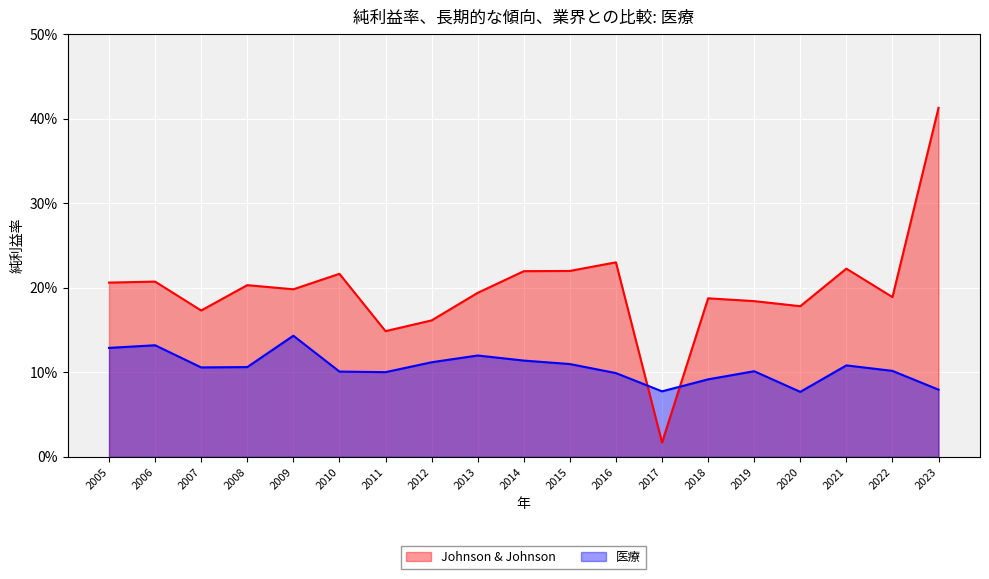

Reading left to right, list all the values displayed in this chart.

Johnson & Johnson: 0.2	0.2	0.2	0.2	0.2	0.2	0.1	0.2	0.2	0.2	0.2	0.2	0.0	0.2	0.2	0.2	0.2	0.2	0.4
医療: 0.1	0.1	0.1	0.1	0.1	0.1	0.1	0.1	0.1	0.1	0.1	0.1	0.1	0.1	0.1	0.1	0.1	0.1	0.1